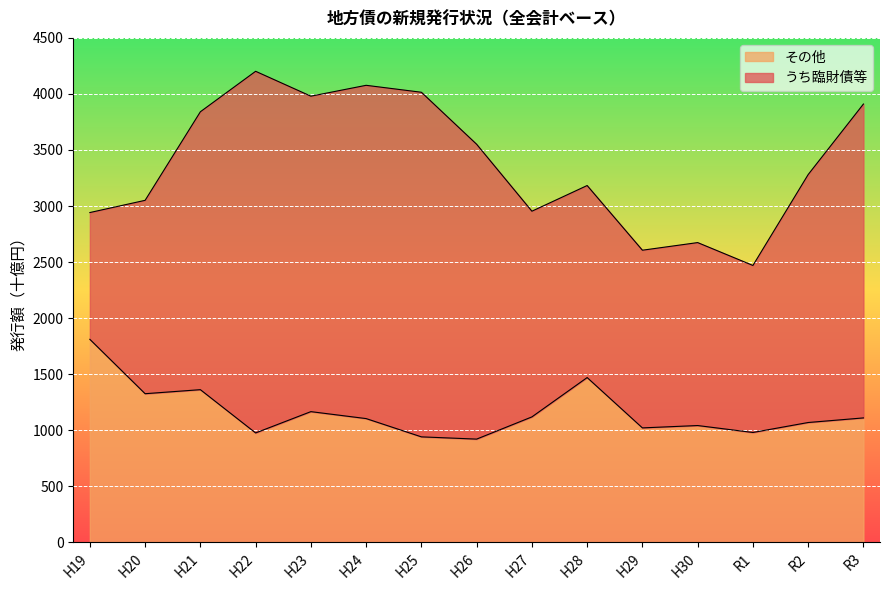

List the labels in order of value, largest first.

H19, H28, H21, H20, H23, H27, R3, H24, R2, H30, H29, R1, H22, H25, H26